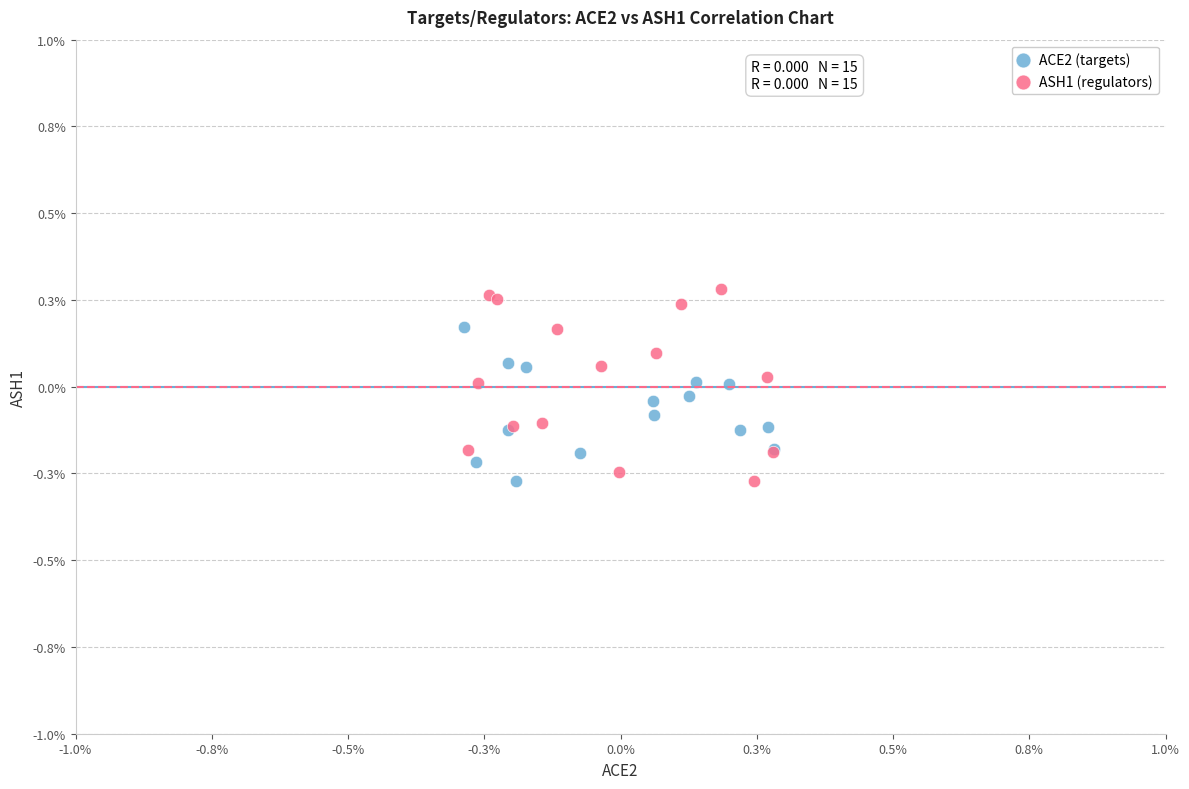

Which series reaches the maximum Y coordinate?

ASH1 (regulators)